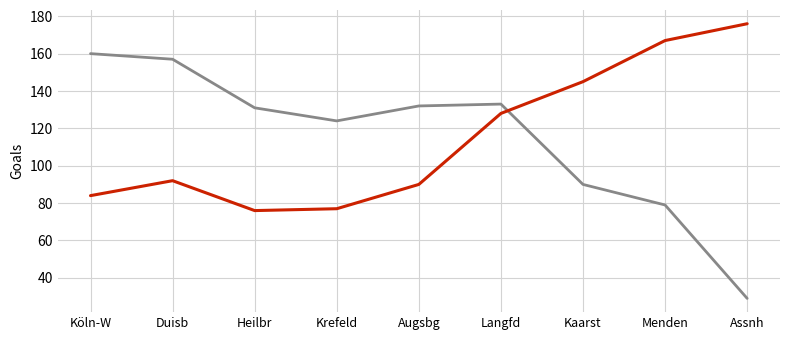

What position from the right is Langfd?

4